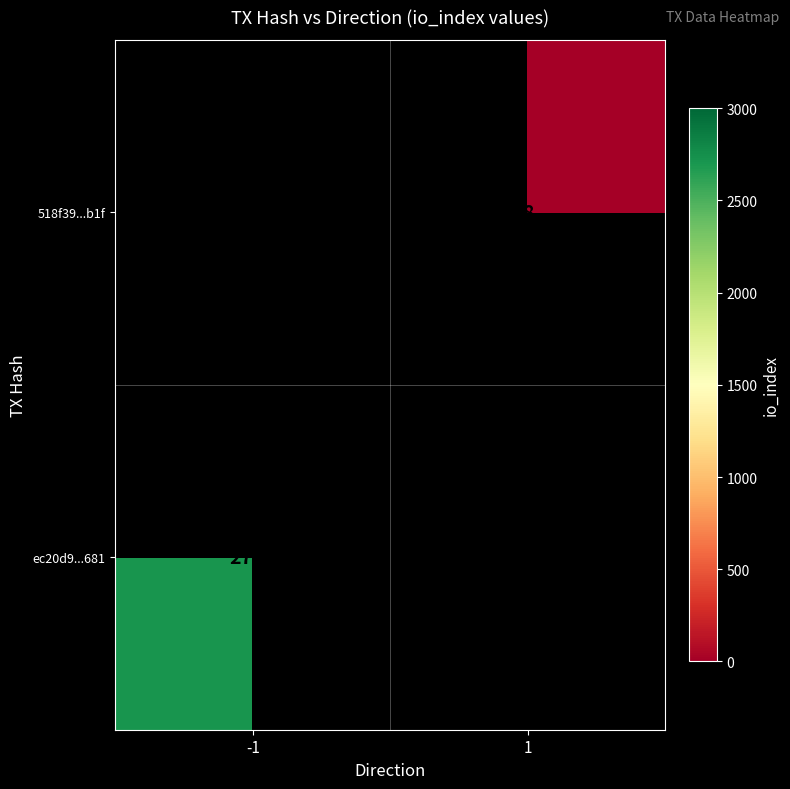

True or false: 518f39...b1f has a value of 2.4 at 1.

False